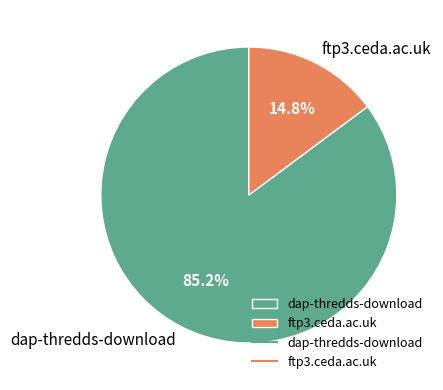

What percentage is NOT represented by dap-thredds-download?

14.8%